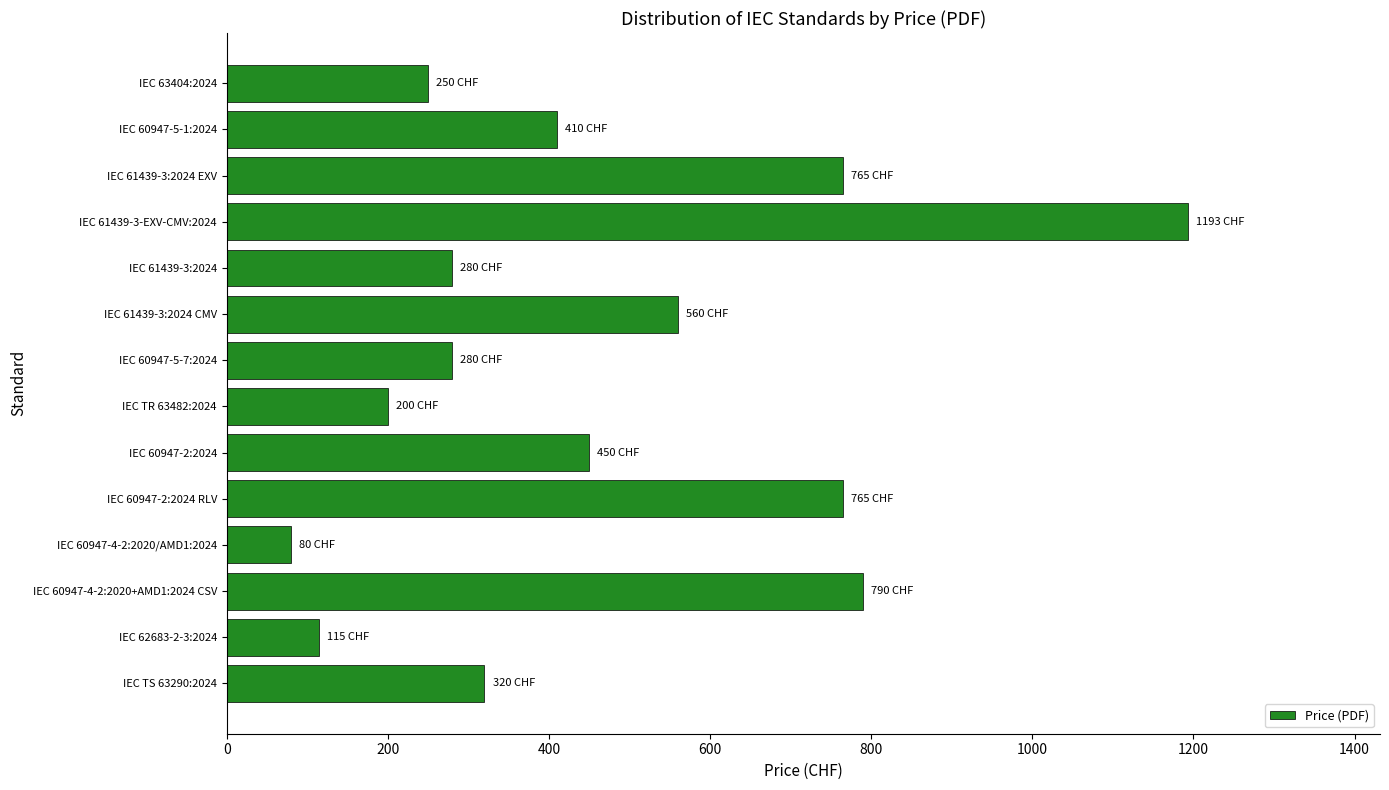

What is the change in value from IEC TS 63290:2024 to IEC 61439-3-EXV-CMV:2024?

+873